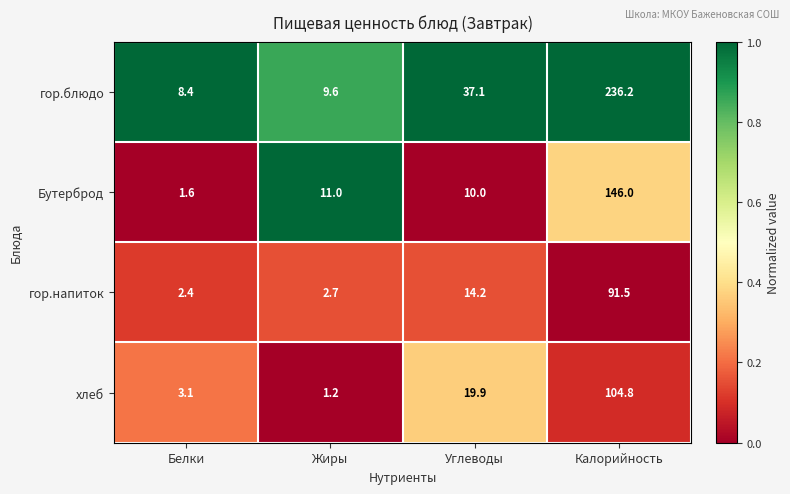

What is the sum of all Бутерброд values?

168.6